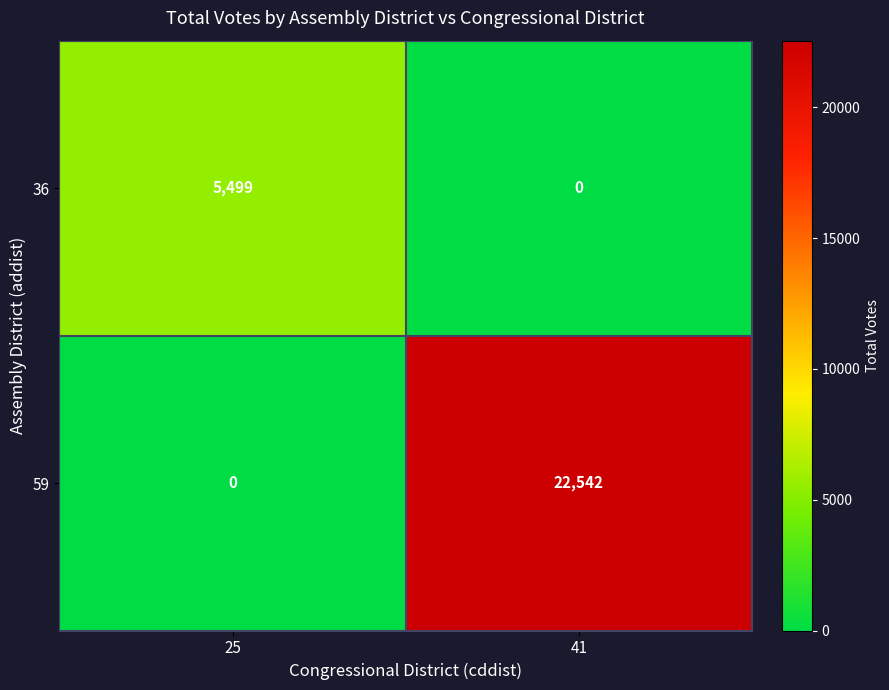

At how many categories does at least one series exceed 13471?

1